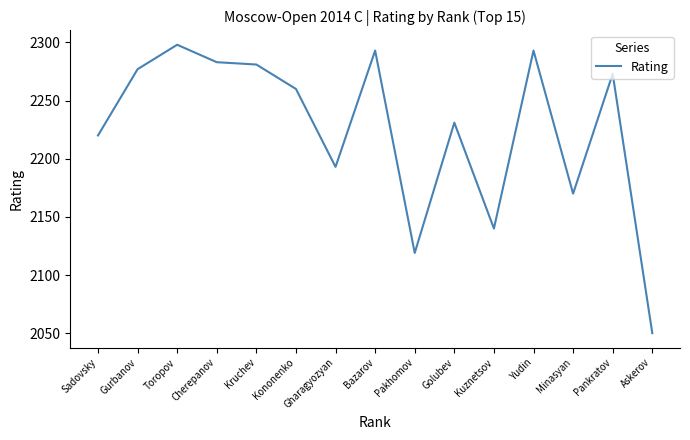

Does the chart have visible grid lines?

No